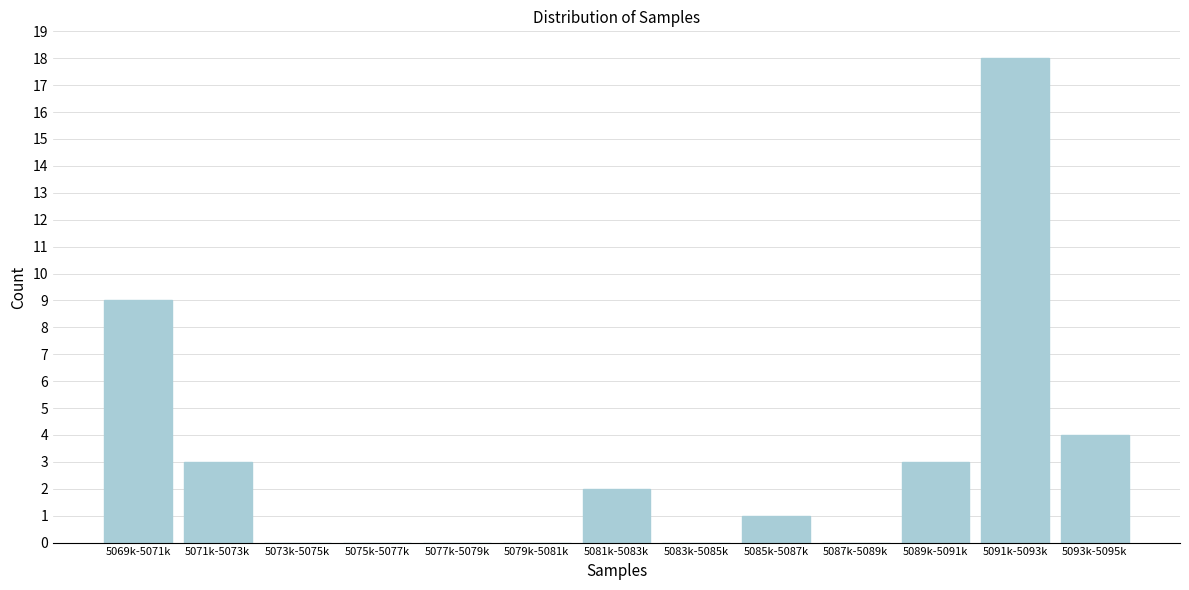

Reading left to right, list all the values displayed in this chart.

5069k-5071k=9	5071k-5073k=3	5073k-5075k=0	5075k-5077k=0	5077k-5079k=0	5079k-5081k=0	5081k-5083k=2	5083k-5085k=0	5085k-5087k=1	5087k-5089k=0	5089k-5091k=3	5091k-5093k=18	5093k-5095k=4